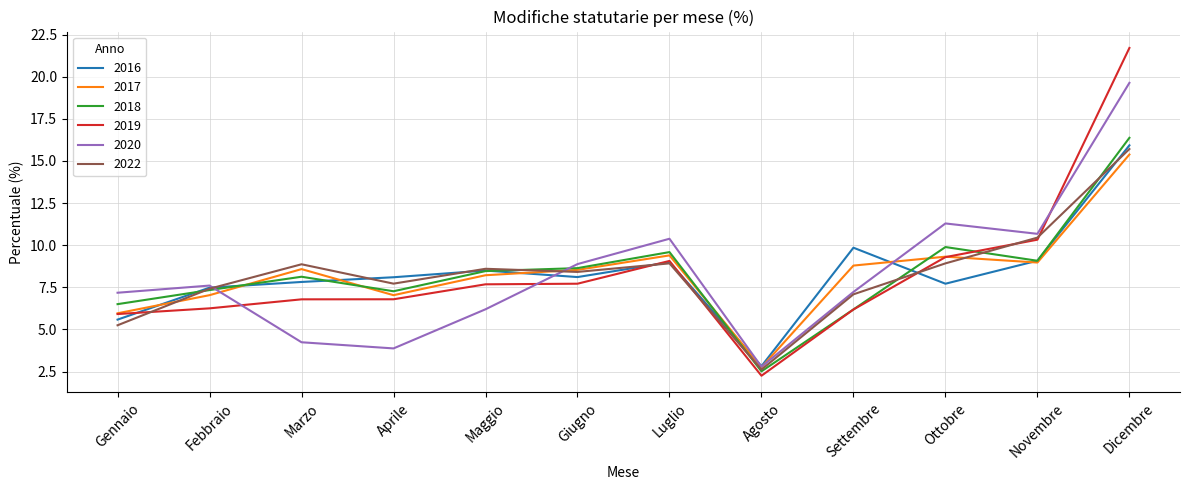

What is the approximate value of 2022 at Dicembre?

15.7